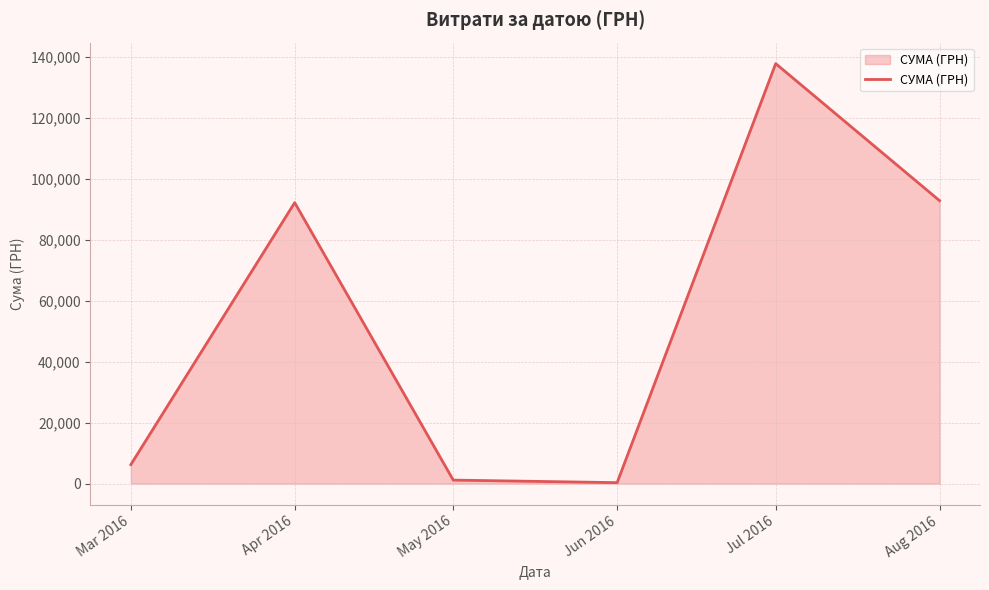

At which category does the data reach its first local peak?

Apr 2016